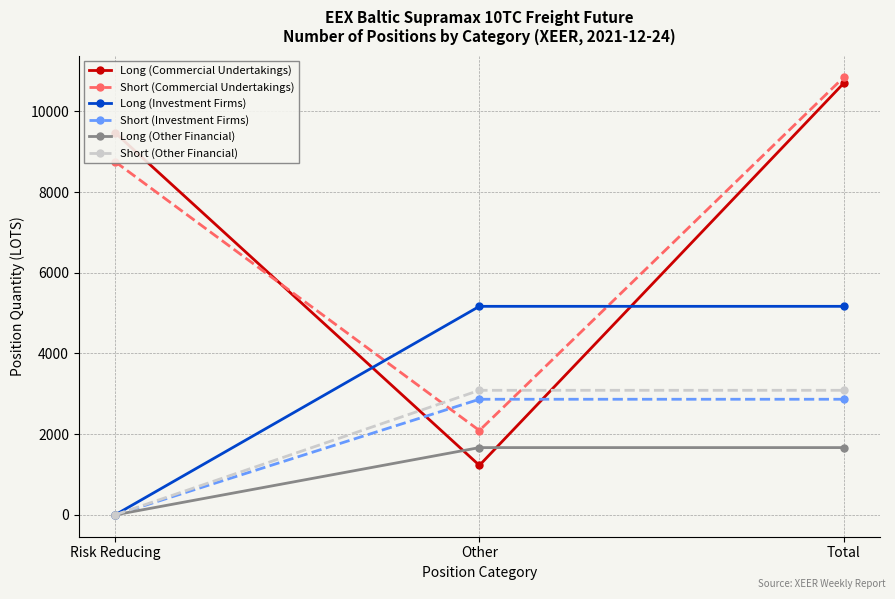

What is the difference between the highest and lowest values at Total?

9174.0